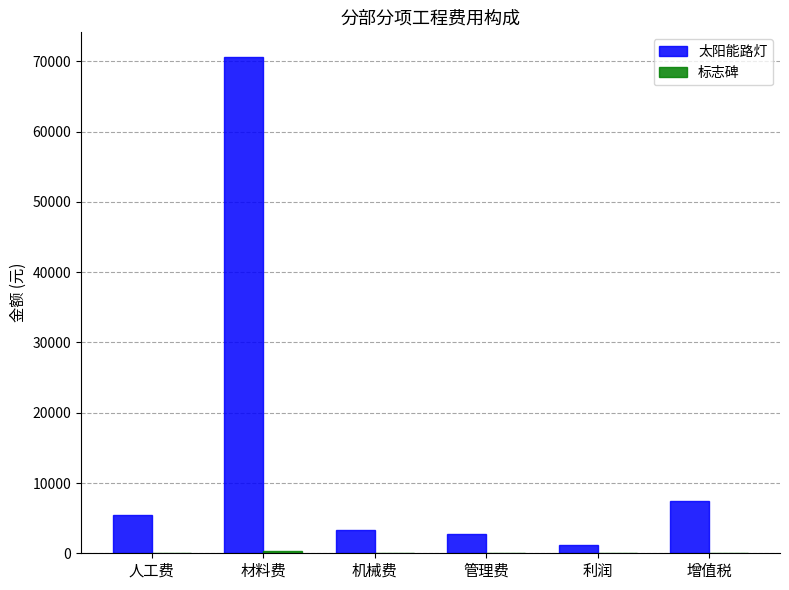

Which series has the largest total across all categories?

太阳能路灯